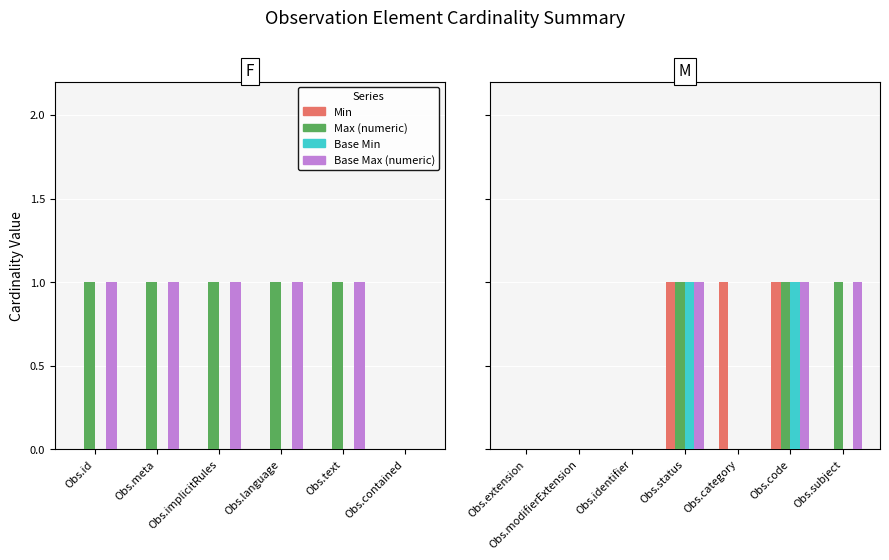

What are all the series names shown in the legend?

Min, Max (numeric), Base Min, Base Max (numeric)